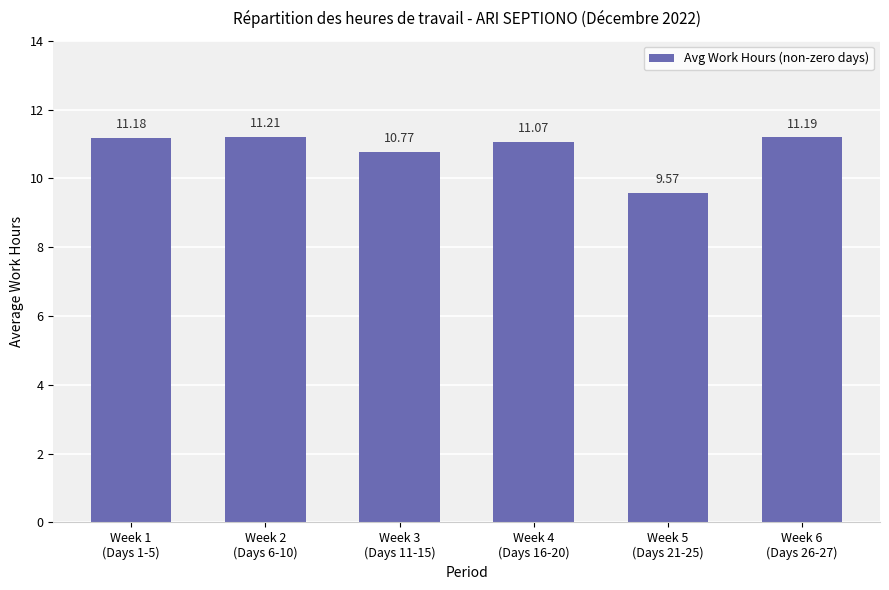

Reading right to left, list all the values displayed in this chart.

11.2	9.6	11.1	10.8	11.2	11.2